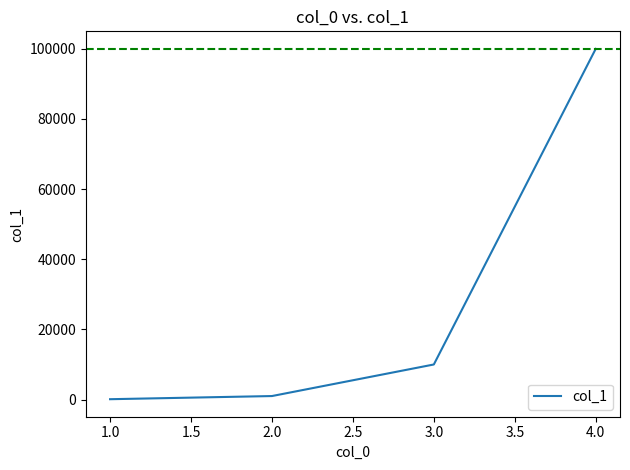

Is it true that the value at 3.0 is 10000?

True